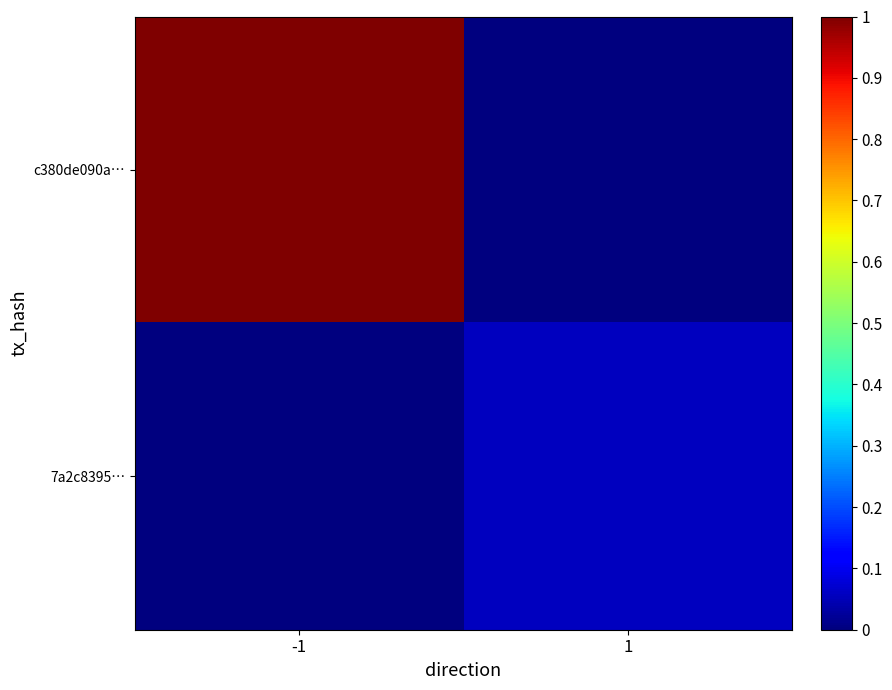

At how many categories does at least one series exceed 0?

2